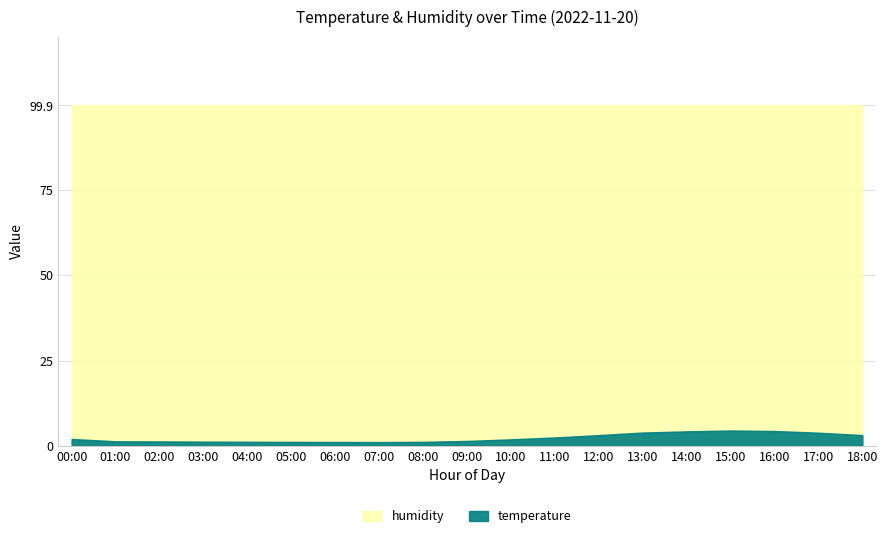

Which series has the largest range (max minus min)?

temperature